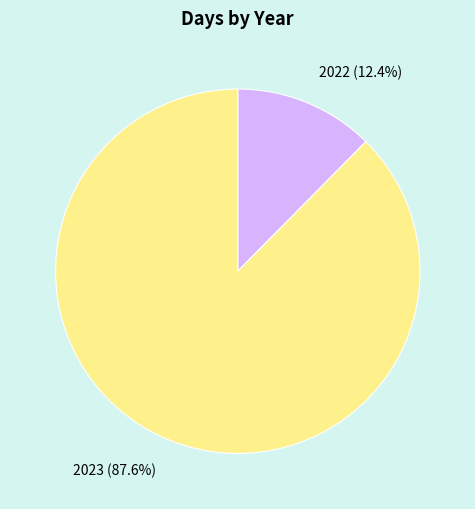

To the nearest percent, what percentage of the pie is 2022?

12%